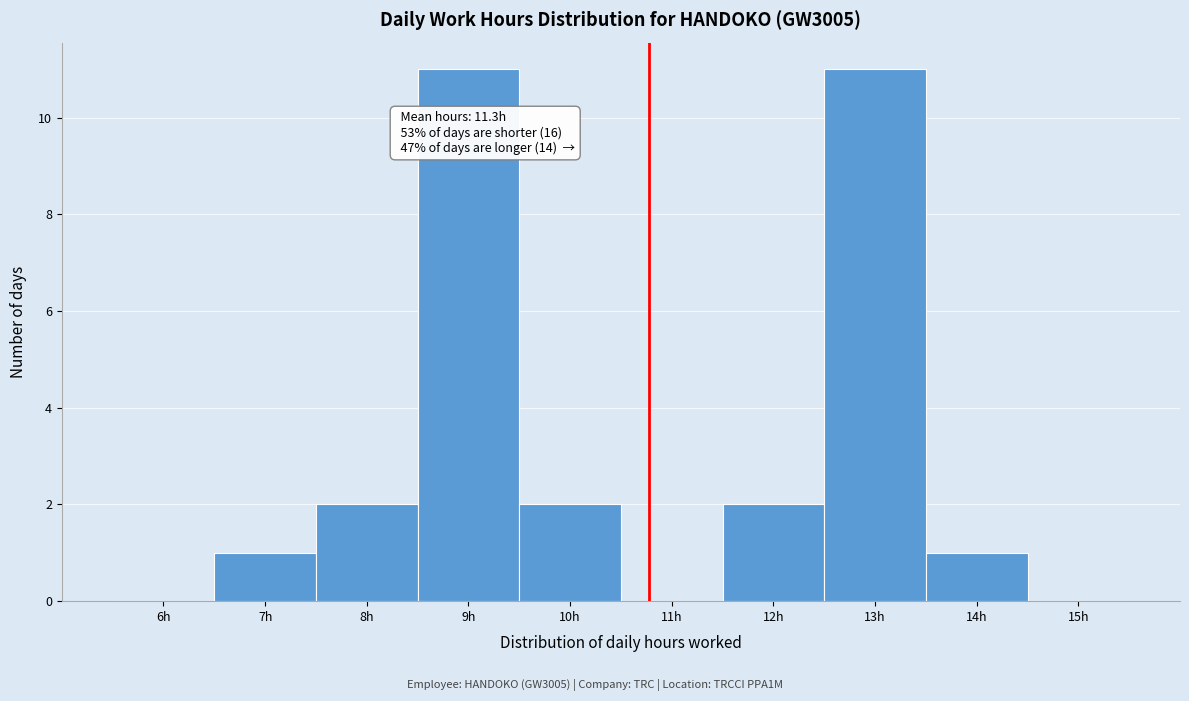

Reading left to right, what are all the values shown in this chart?

6h=0	7h=1	8h=2	9h=11	10h=2	11h=0	12h=2	13h=11	14h=1	15h=0